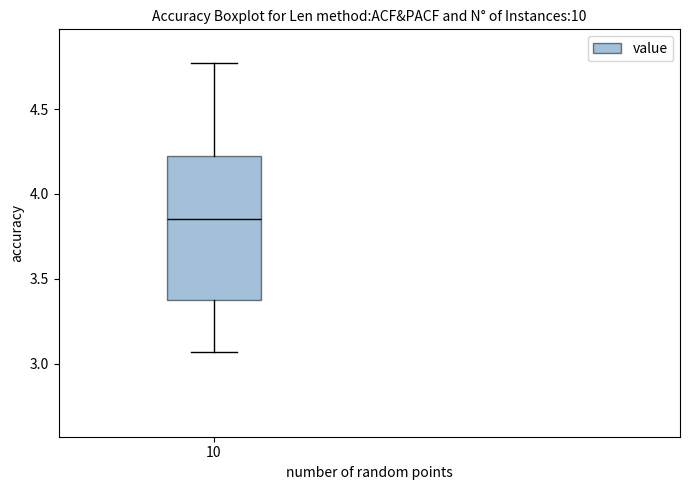

Read this box plot against the y-axis: the position of the median line, the range covered by the box, and the ends of both whiskers. The values are not printed on the chart, so give them approximately, as read against the axis.

median 3.85, box 3.40 to 4.25, whiskers 3.05 to 4.75